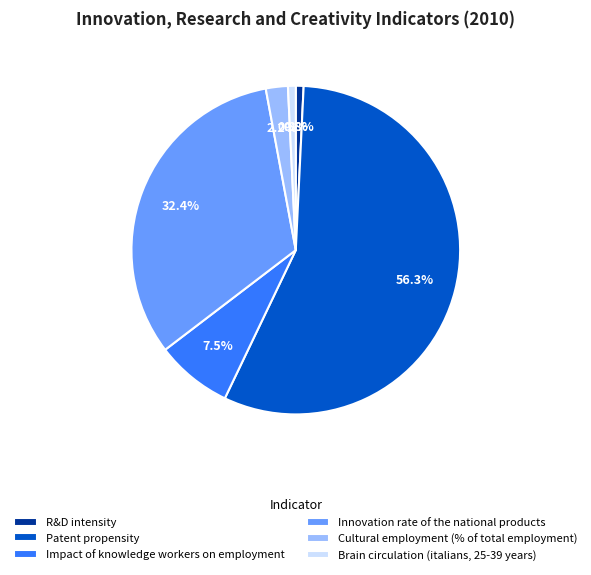

Between Cultural employment (% of total employment) and Innovation rate of the national products, which is larger?

Innovation rate of the national products